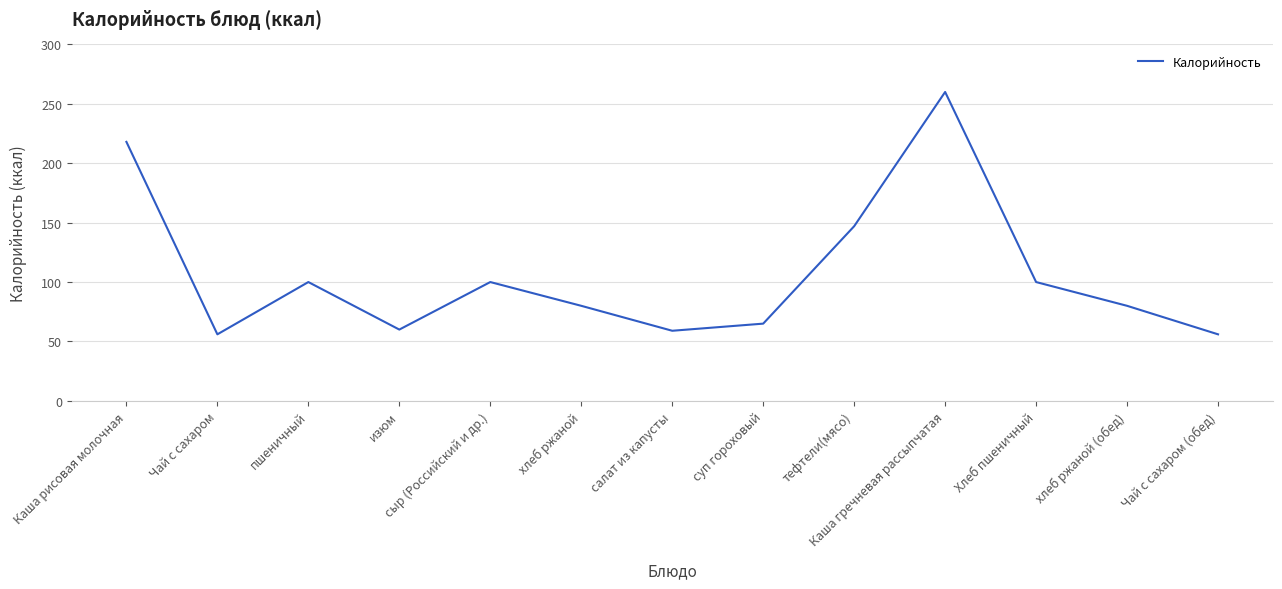

The chart shows a value of 100 at Хлеб пшеничный. True or false?

True